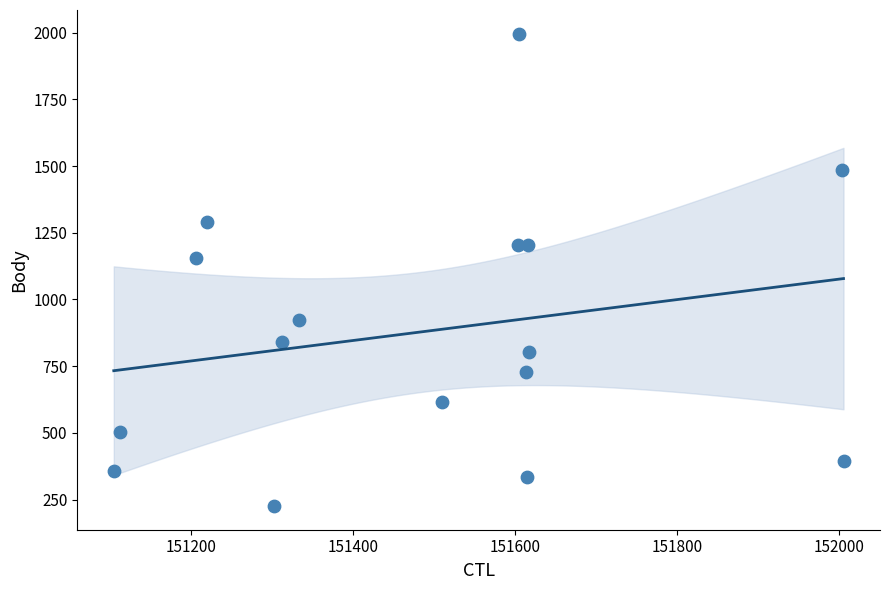

What Y value in the scatter plot is closest to 1111?

1156